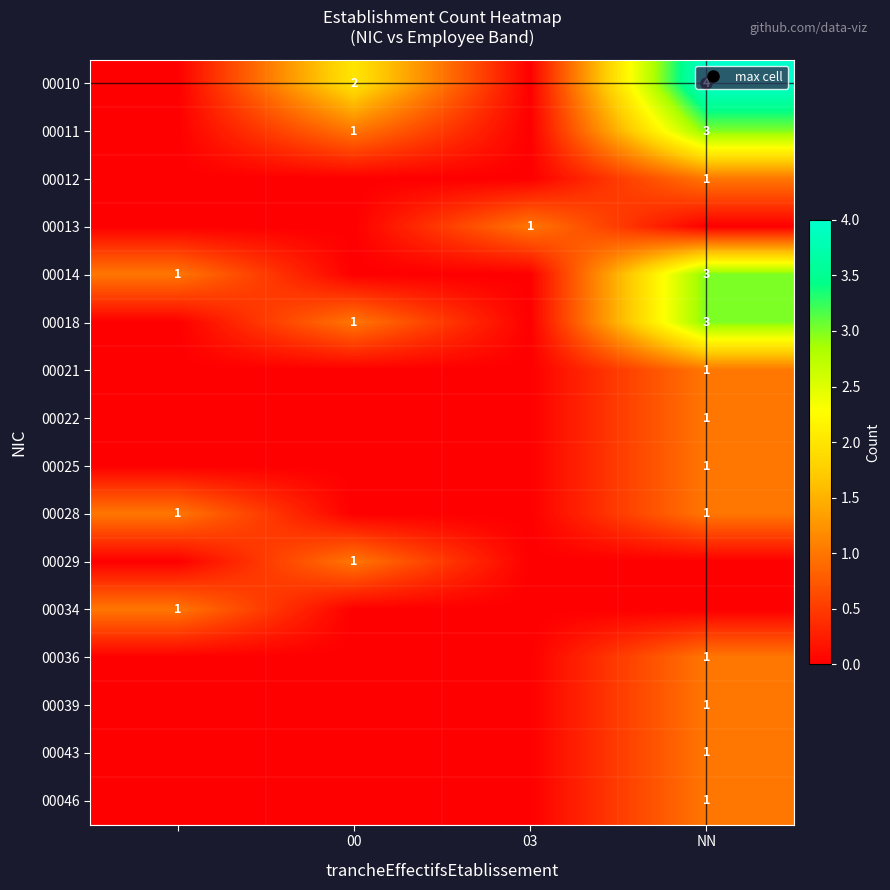

What is the sum of all 00018 values?

4